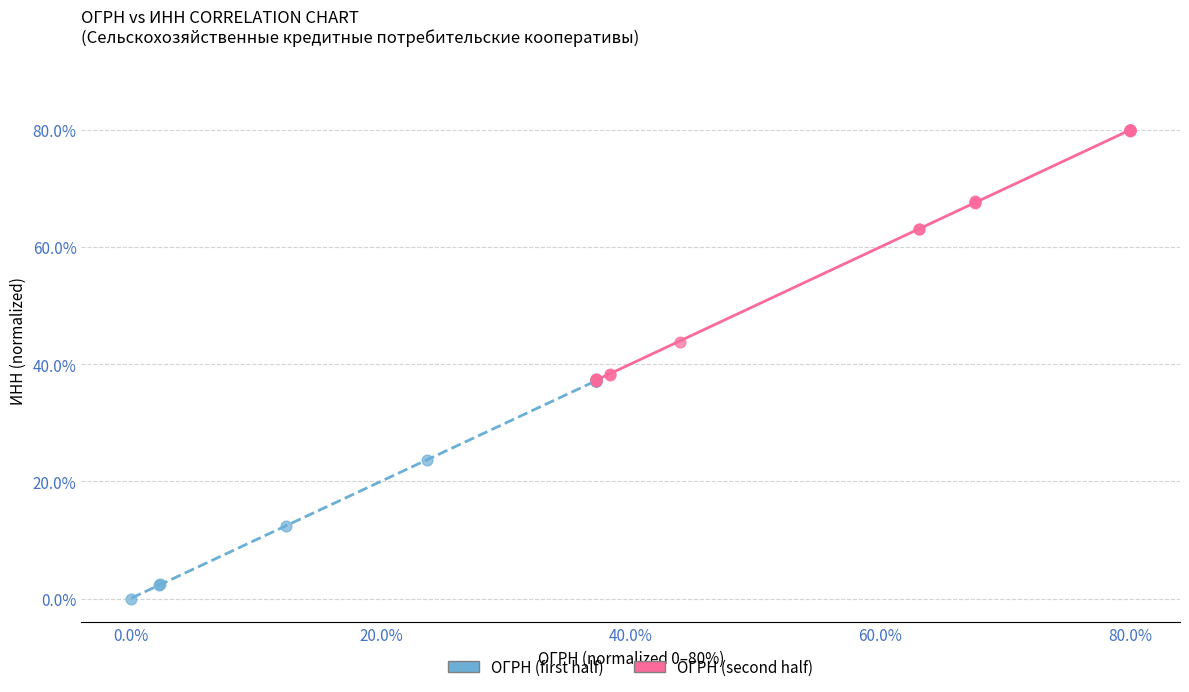

Which series reaches the minimum Y coordinate?

ОГРН (first half)